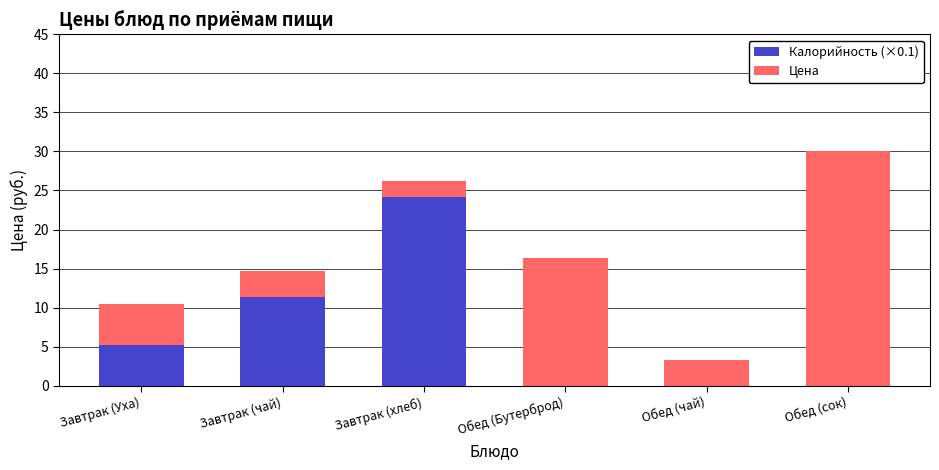

The Калорийность (×0.1) series shows 0.0 at Обед (Бутерброд). True or false?

True